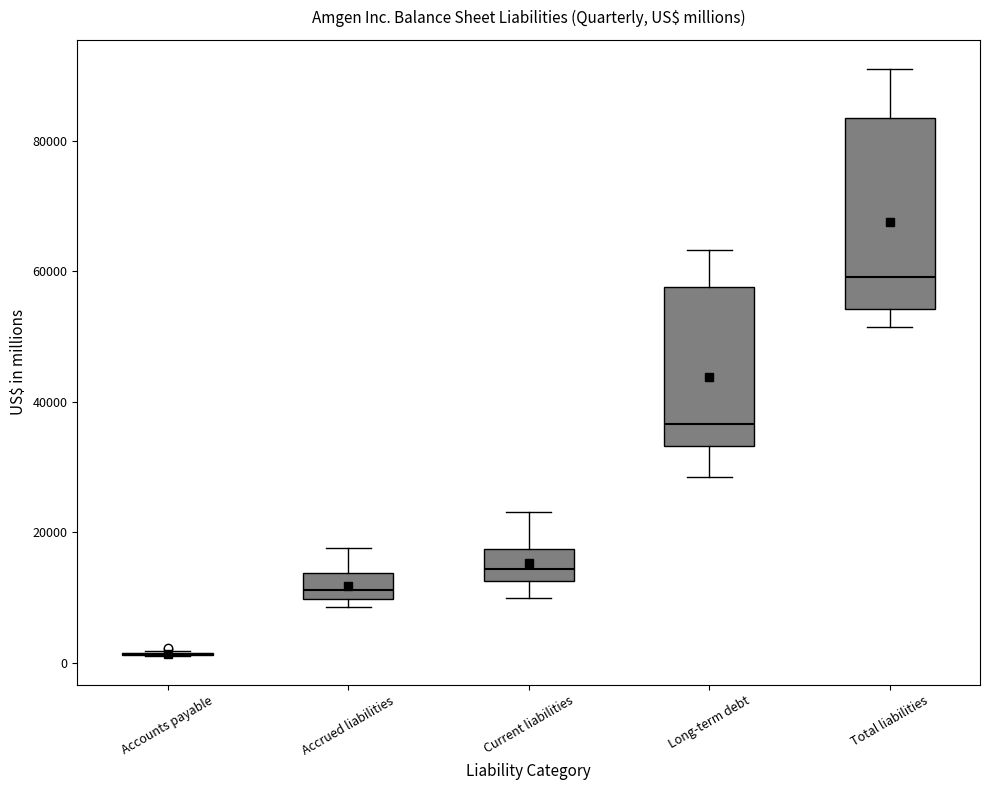

Which box is the tallest, from its lower edge to its upper edge?

Total liabilities